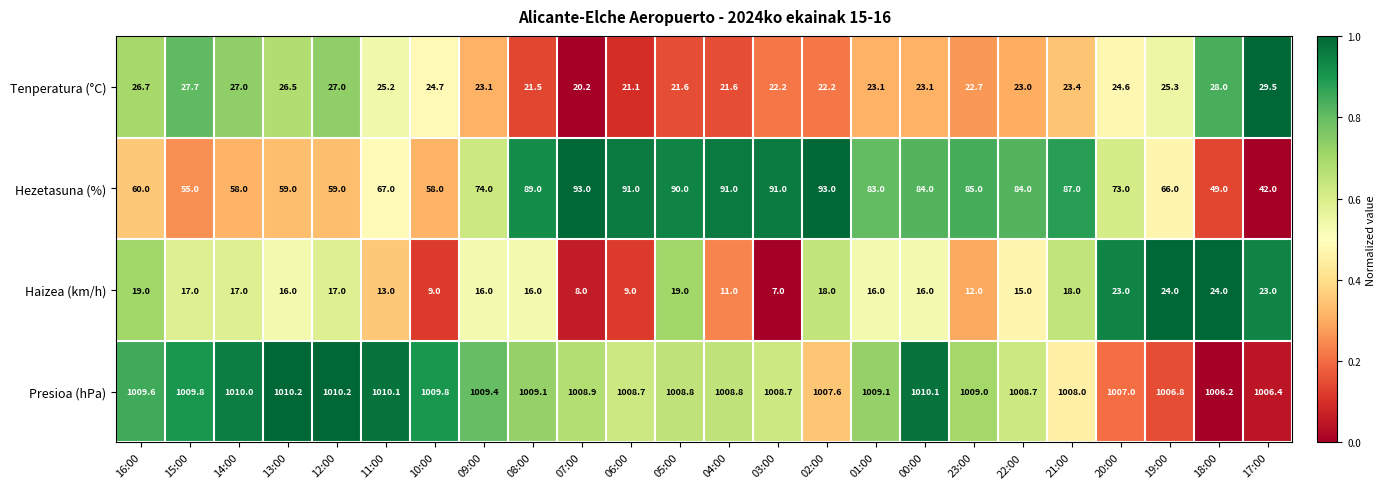

What is the smallest value displayed?

7.0